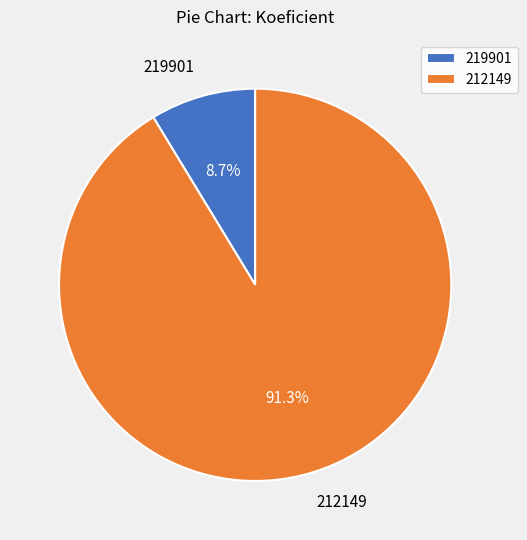

How many slices are in this pie chart?

2